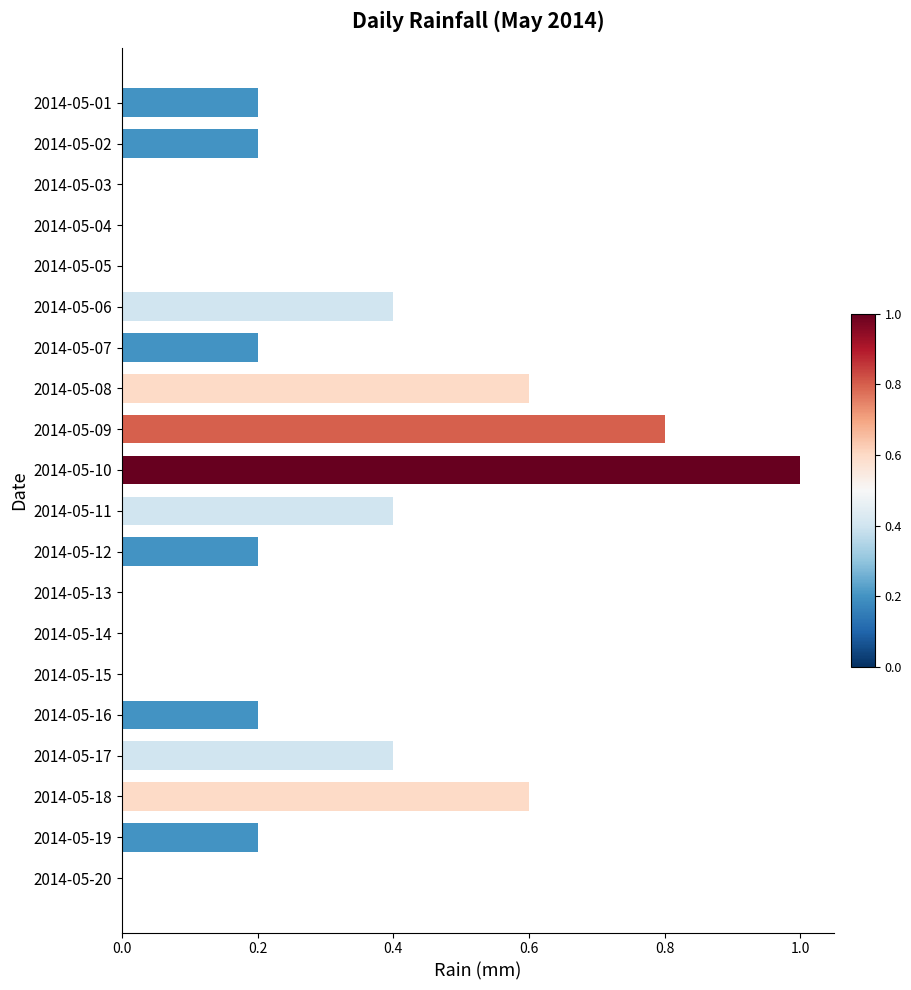

True or false: the data shows 0.0 at 2014-05-12.

False